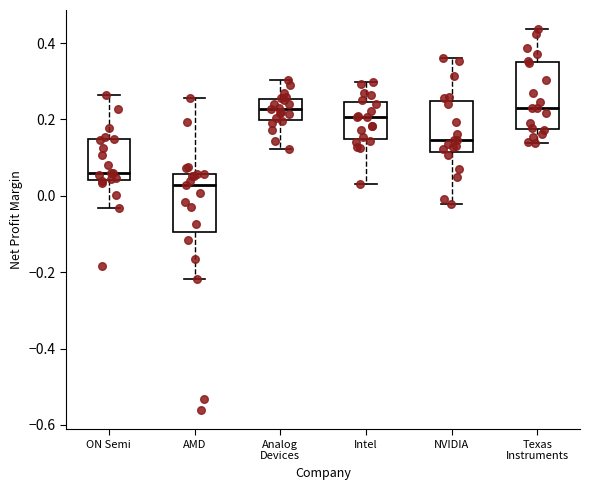

Reading left to right, read every box against the y-axis: the position of its median line, the range the box covers, and the ends of its whiskers. The values are not printed on the chart, so give them approximately, as read against the axis.

ON Semi: median 0.06, box 0.04 to 0.14, whiskers -0.04 to 0.26
AMD: median 0.02, box -0.10 to 0.06, whiskers -0.22 to 0.26
Analog Devices: median 0.22, box 0.20 to 0.26, whiskers 0.12 to 0.30
Intel: median 0.20, box 0.14 to 0.24, whiskers 0.04 to 0.30
NVIDIA: median 0.14, box 0.12 to 0.24, whiskers -0.02 to 0.36
Texas Instruments: median 0.24, box 0.18 to 0.36, whiskers 0.14 to 0.44